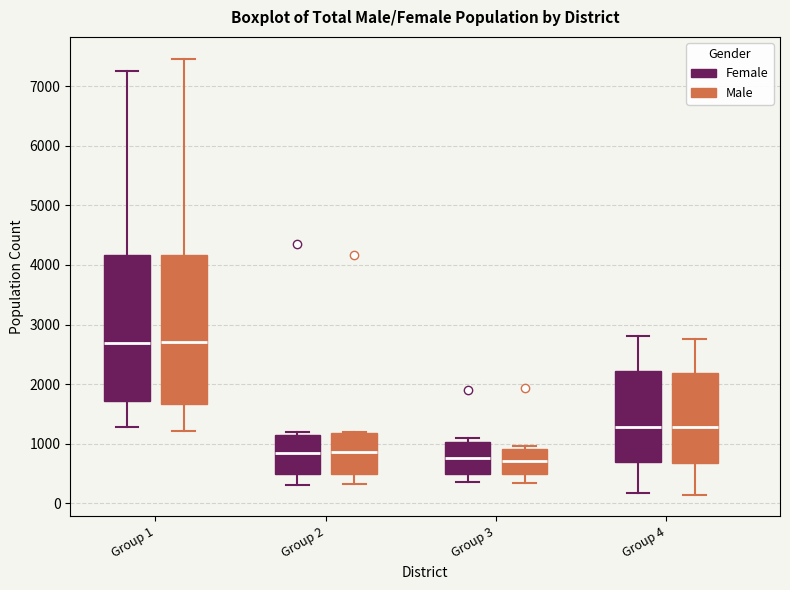

Reading left to right, read every box against the y-axis: the position of its median line, the range the box covers, and the ends of its whiskers. The values are not printed on the chart, so give them approximately, as read against the axis.

Group 1 (Female): median 2700, box 1700 to 4200, whiskers 1300 to 7300
Group 1 (Male): median 2700, box 1700 to 4200, whiskers 1200 to 7500
Group 2 (Female): median 800, box 500 to 1200, whiskers 300 to 1200 (just above the box's upper edge)
Group 2 (Male): median 900, box 500 to 1200, whiskers 300 to 1200
Group 3 (Female): median 800, box 500 to 1000, whiskers 400 to 1100
Group 3 (Male): median 700, box 500 to 900, whiskers 300 to 1000
Group 4 (Female): median 1300, box 700 to 2200, whiskers 200 to 2800
Group 4 (Male): median 1300, box 700 to 2200, whiskers 100 to 2800